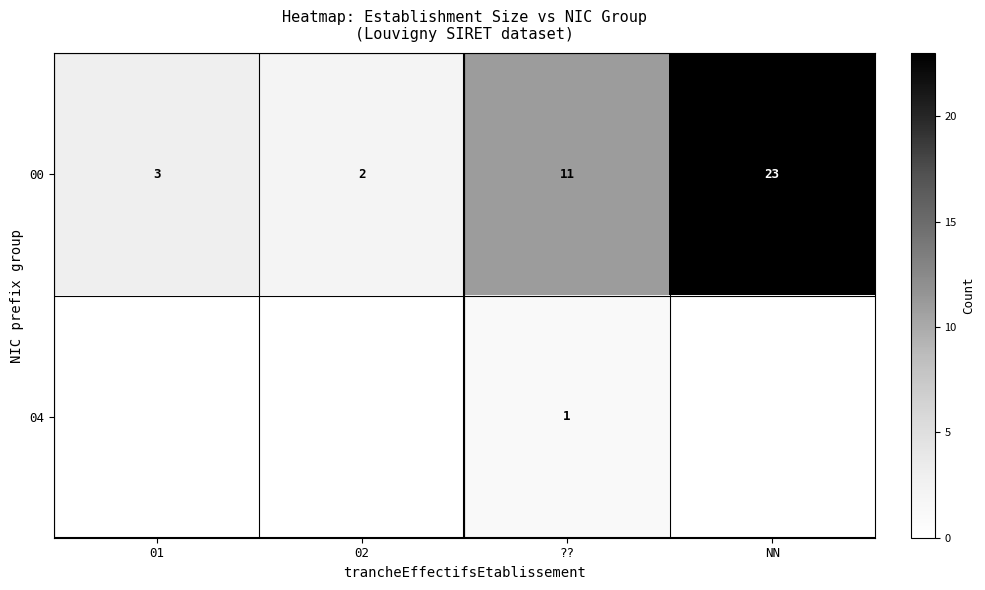

Rank the series by their average value, from highest to lowest.

row_0, row_1